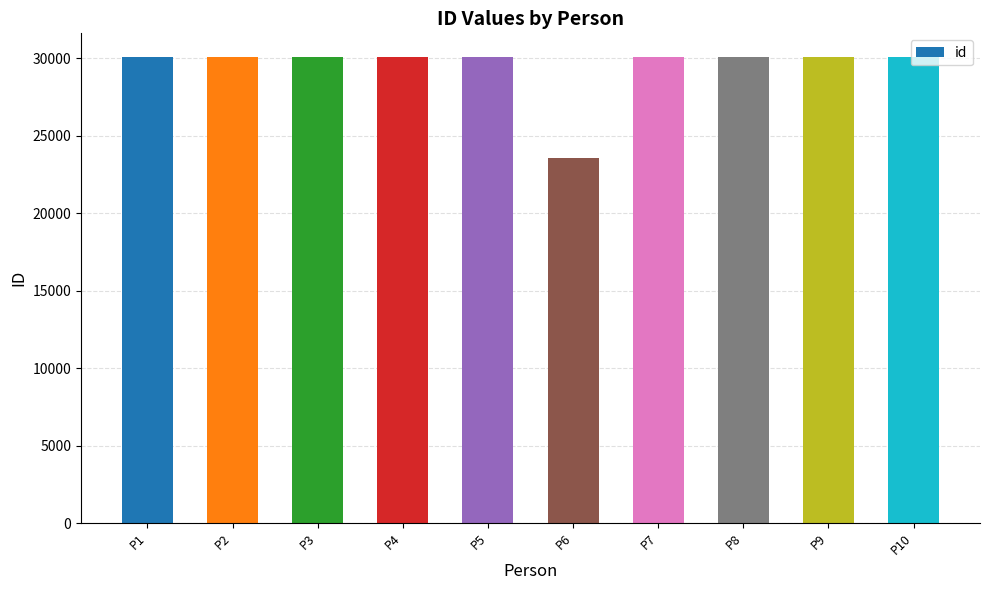

Is it true that the value at P7 is 45304?

False